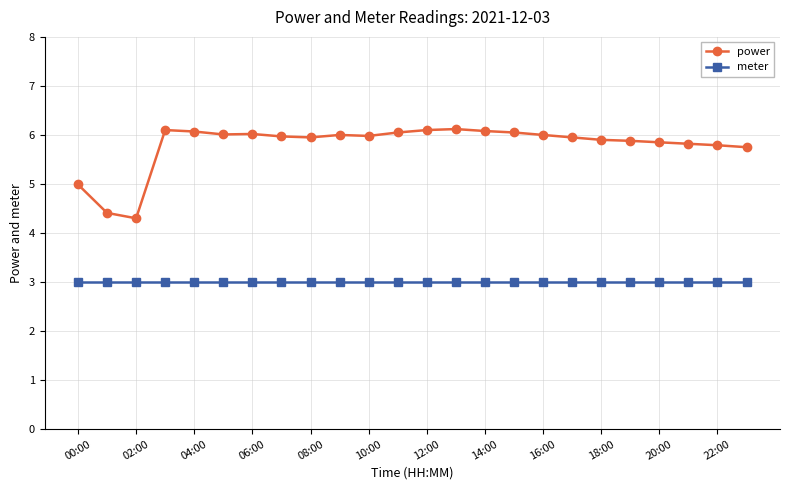

Which series has the widest spread of values?

power